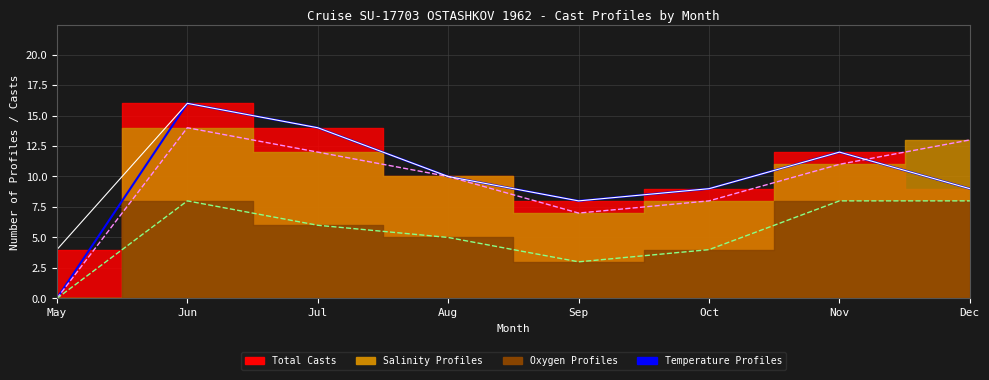

What is the total value across all series at May?

4